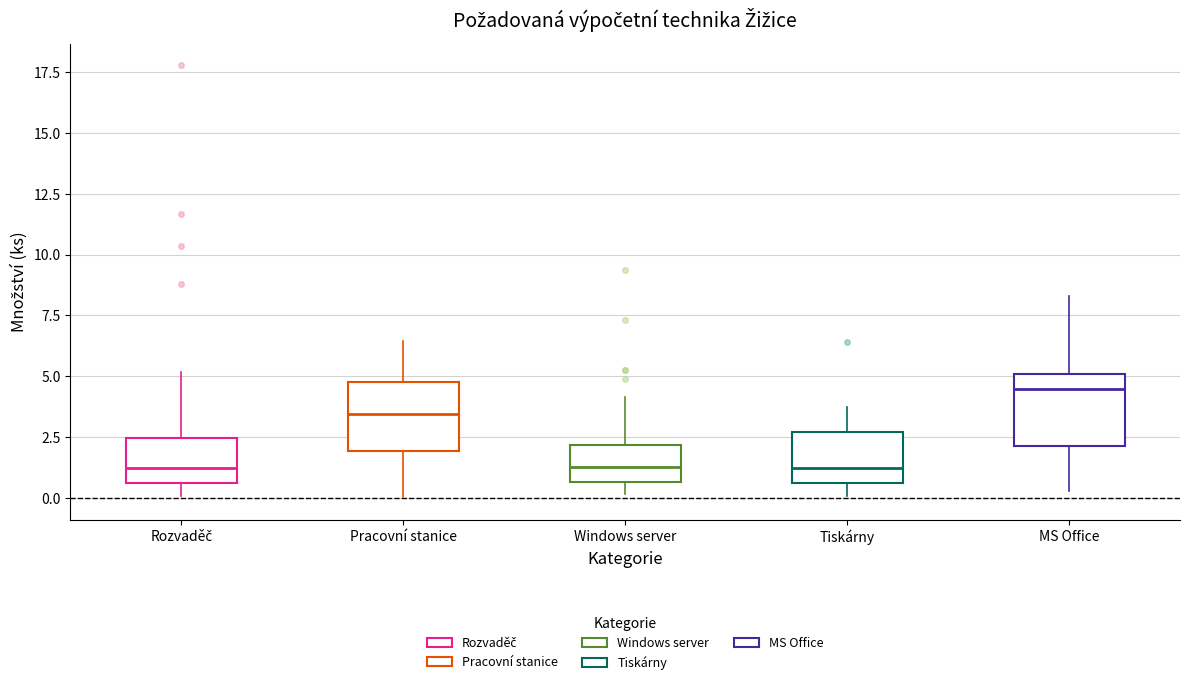

Where does the median line of the box for Tiskárny sit on the y-axis? The values are not printed on the chart, so give them approximately, as read against the axis.

1.0